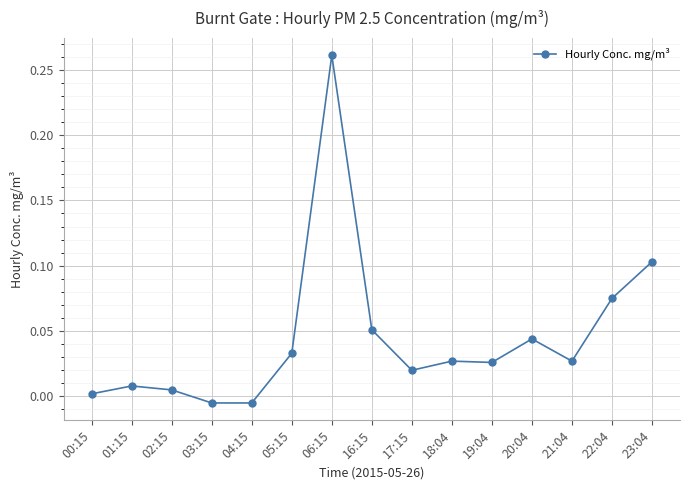

Which label corresponds to the largest value in the chart?

06:15